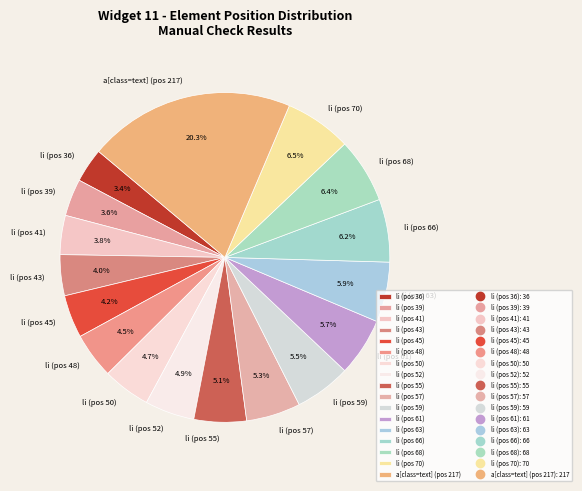

Is there any slice that represents more than half of the pie?

No